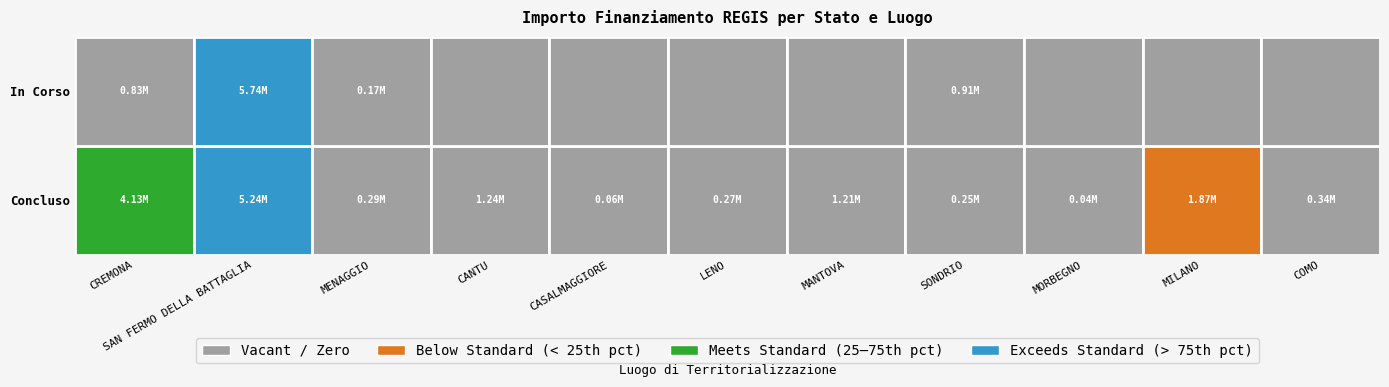

Is the value of Concluso at MANTOVA greater than the value of In Corso at MENAGGIO?

Yes